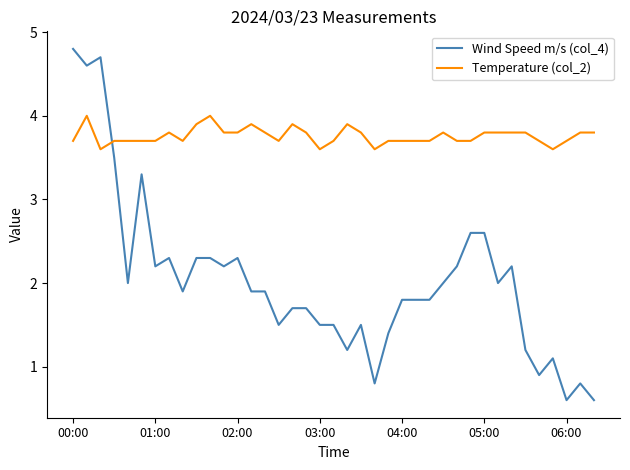

What is the difference between the second highest and second lowest values in the Temperature (col_2) series?

0.4